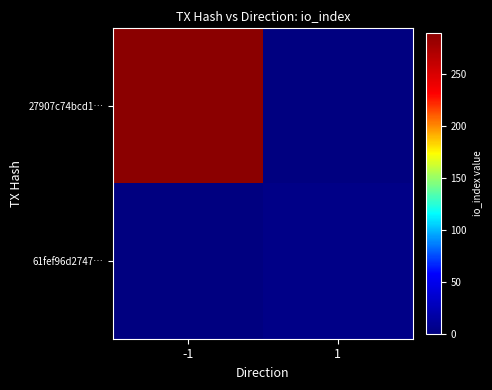

What is the difference between the highest and lowest values at -1?

289